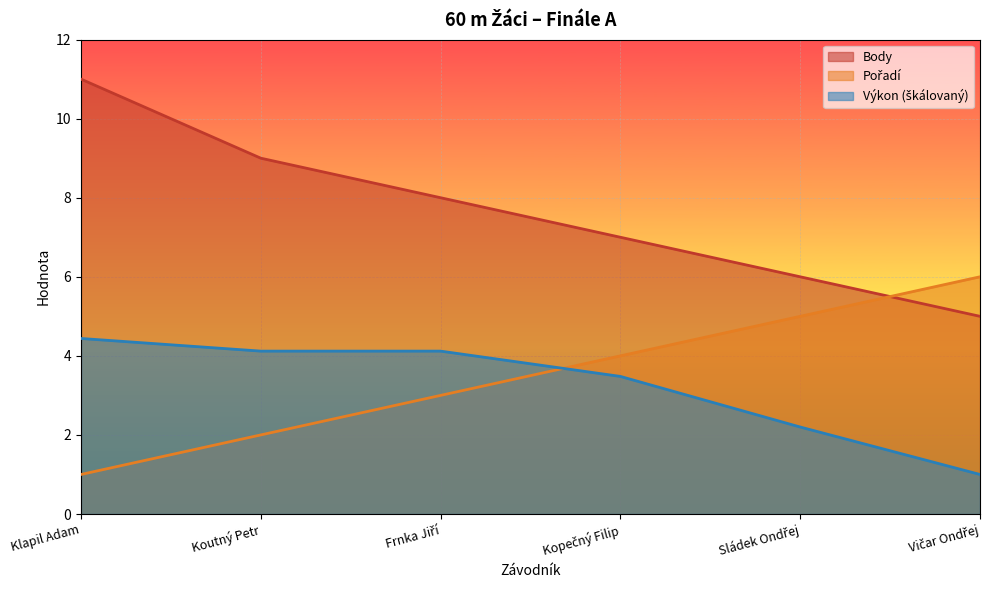

What is the value of the Pořadí point at the 6th from the left?

6.0